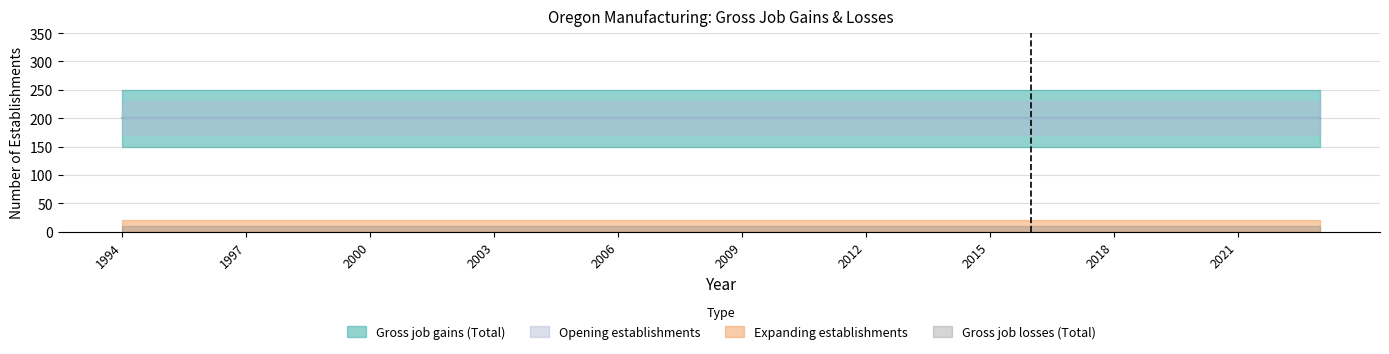

Which series has the widest spread of values?

Gross job gains (Total)